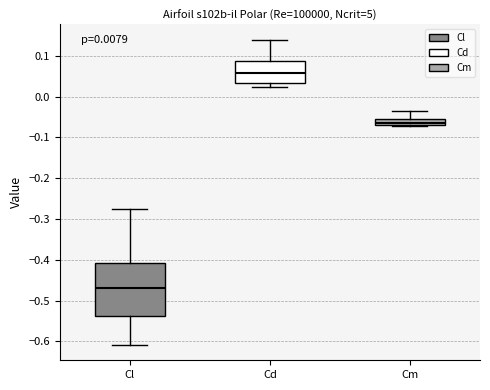

Comparing the boxes themselves (not the whiskers), which one is the tallest?

Cl